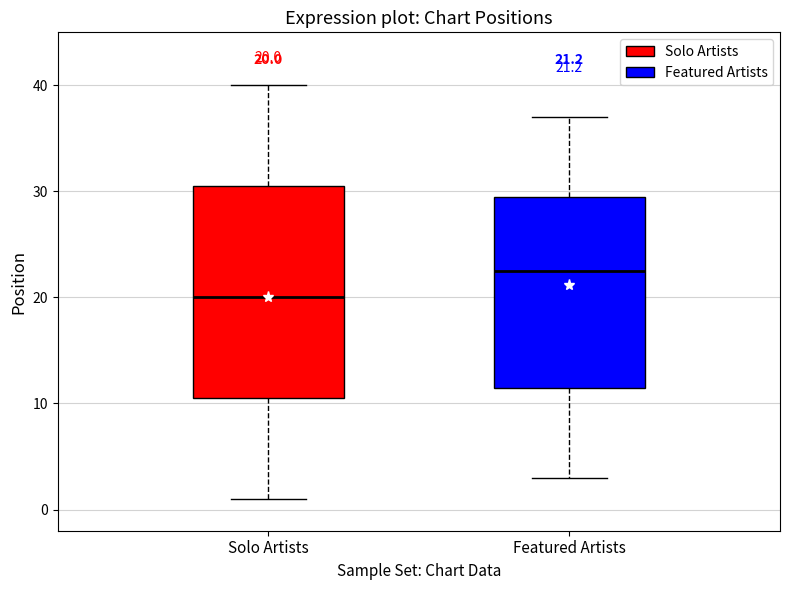

Which box is the tallest, from its lower edge to its upper edge?

Solo Artists